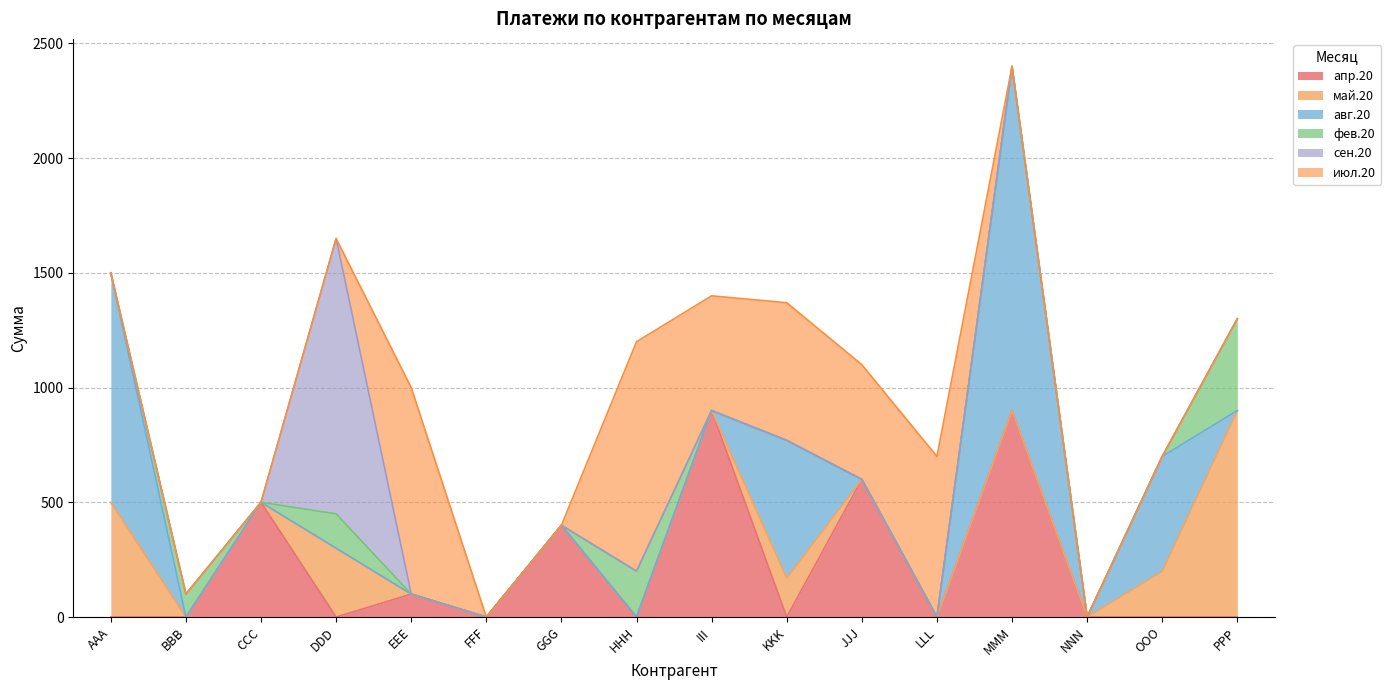

What is the value of the апр.20 point at the 7th from the left?

400